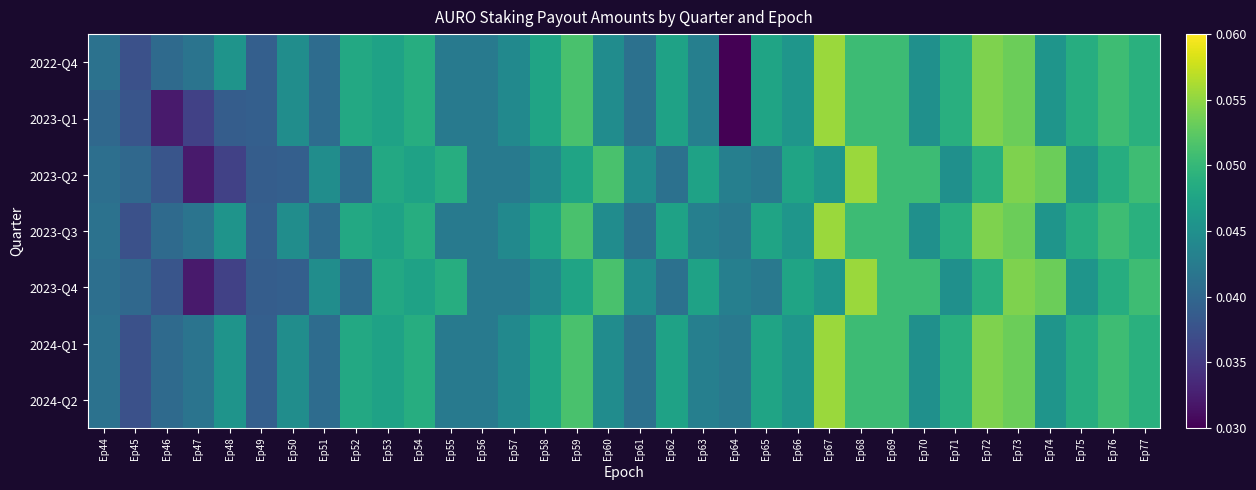

Reading right to left, transcribe all the data shown in this chart.

2022-Q4: Ep77=0.0	Ep76=0.1	Ep75=0.0	Ep74=0.0	Ep73=0.1	Ep72=0.1	Ep71=0.0	Ep70=0.0	Ep69=0.1	Ep68=0.1	Ep67=0.1	Ep66=0.0	Ep65=0.0	Ep64=0.0	Ep63=0.0	Ep62=0.0	Ep61=0.0	Ep60=0.0	Ep59=0.1	Ep58=0.0	Ep57=0.0	Ep56=0.0	Ep55=0.0	Ep54=0.0	Ep53=0.0	Ep52=0.0	Ep51=0.0	Ep50=0.0	Ep49=0.0	Ep48=0.0	Ep47=0.0	Ep46=0.0	Ep45=0.0	Ep44=0.0
2023-Q1: Ep77=0.0	Ep76=0.1	Ep75=0.0	Ep74=0.0	Ep73=0.1	Ep72=0.1	Ep71=0.0	Ep70=0.0	Ep69=0.1	Ep68=0.1	Ep67=0.1	Ep66=0.0	Ep65=0.0	Ep64=0.0	Ep63=0.0	Ep62=0.0	Ep61=0.0	Ep60=0.0	Ep59=0.1	Ep58=0.0	Ep57=0.0	Ep56=0.0	Ep55=0.0	Ep54=0.0	Ep53=0.0	Ep52=0.0	Ep51=0.0	Ep50=0.0	Ep49=0.0	Ep48=0.0	Ep47=0.0	Ep46=0.0	Ep45=0.0	Ep44=0.0
2023-Q2: Ep77=0.1	Ep76=0.0	Ep75=0.0	Ep74=0.1	Ep73=0.1	Ep72=0.0	Ep71=0.0	Ep70=0.1	Ep69=0.1	Ep68=0.1	Ep67=0.0	Ep66=0.0	Ep65=0.0	Ep64=0.0	Ep63=0.0	Ep62=0.0	Ep61=0.0	Ep60=0.1	Ep59=0.0	Ep58=0.0	Ep57=0.0	Ep56=0.0	Ep55=0.0	Ep54=0.0	Ep53=0.0	Ep52=0.0	Ep51=0.0	Ep50=0.0	Ep49=0.0	Ep48=0.0	Ep47=0.0	Ep46=0.0	Ep45=0.0	Ep44=0.0
2023-Q3: Ep77=0.0	Ep76=0.1	Ep75=0.0	Ep74=0.0	Ep73=0.1	Ep72=0.1	Ep71=0.0	Ep70=0.0	Ep69=0.1	Ep68=0.1	Ep67=0.1	Ep66=0.0	Ep65=0.0	Ep64=0.0	Ep63=0.0	Ep62=0.0	Ep61=0.0	Ep60=0.0	Ep59=0.1	Ep58=0.0	Ep57=0.0	Ep56=0.0	Ep55=0.0	Ep54=0.0	Ep53=0.0	Ep52=0.0	Ep51=0.0	Ep50=0.0	Ep49=0.0	Ep48=0.0	Ep47=0.0	Ep46=0.0	Ep45=0.0	Ep44=0.0
2023-Q4: Ep77=0.1	Ep76=0.0	Ep75=0.0	Ep74=0.1	Ep73=0.1	Ep72=0.0	Ep71=0.0	Ep70=0.1	Ep69=0.1	Ep68=0.1	Ep67=0.0	Ep66=0.0	Ep65=0.0	Ep64=0.0	Ep63=0.0	Ep62=0.0	Ep61=0.0	Ep60=0.1	Ep59=0.0	Ep58=0.0	Ep57=0.0	Ep56=0.0	Ep55=0.0	Ep54=0.0	Ep53=0.0	Ep52=0.0	Ep51=0.0	Ep50=0.0	Ep49=0.0	Ep48=0.0	Ep47=0.0	Ep46=0.0	Ep45=0.0	Ep44=0.0
2024-Q1: Ep77=0.0	Ep76=0.1	Ep75=0.0	Ep74=0.0	Ep73=0.1	Ep72=0.1	Ep71=0.0	Ep70=0.0	Ep69=0.1	Ep68=0.1	Ep67=0.1	Ep66=0.0	Ep65=0.0	Ep64=0.0	Ep63=0.0	Ep62=0.0	Ep61=0.0	Ep60=0.0	Ep59=0.1	Ep58=0.0	Ep57=0.0	Ep56=0.0	Ep55=0.0	Ep54=0.0	Ep53=0.0	Ep52=0.0	Ep51=0.0	Ep50=0.0	Ep49=0.0	Ep48=0.0	Ep47=0.0	Ep46=0.0	Ep45=0.0	Ep44=0.0
2024-Q2: Ep77=0.0	Ep76=0.1	Ep75=0.0	Ep74=0.0	Ep73=0.1	Ep72=0.1	Ep71=0.0	Ep70=0.0	Ep69=0.1	Ep68=0.1	Ep67=0.1	Ep66=0.0	Ep65=0.0	Ep64=0.0	Ep63=0.0	Ep62=0.0	Ep61=0.0	Ep60=0.0	Ep59=0.1	Ep58=0.0	Ep57=0.0	Ep56=0.0	Ep55=0.0	Ep54=0.0	Ep53=0.0	Ep52=0.0	Ep51=0.0	Ep50=0.0	Ep49=0.0	Ep48=0.0	Ep47=0.0	Ep46=0.0	Ep45=0.0	Ep44=0.0